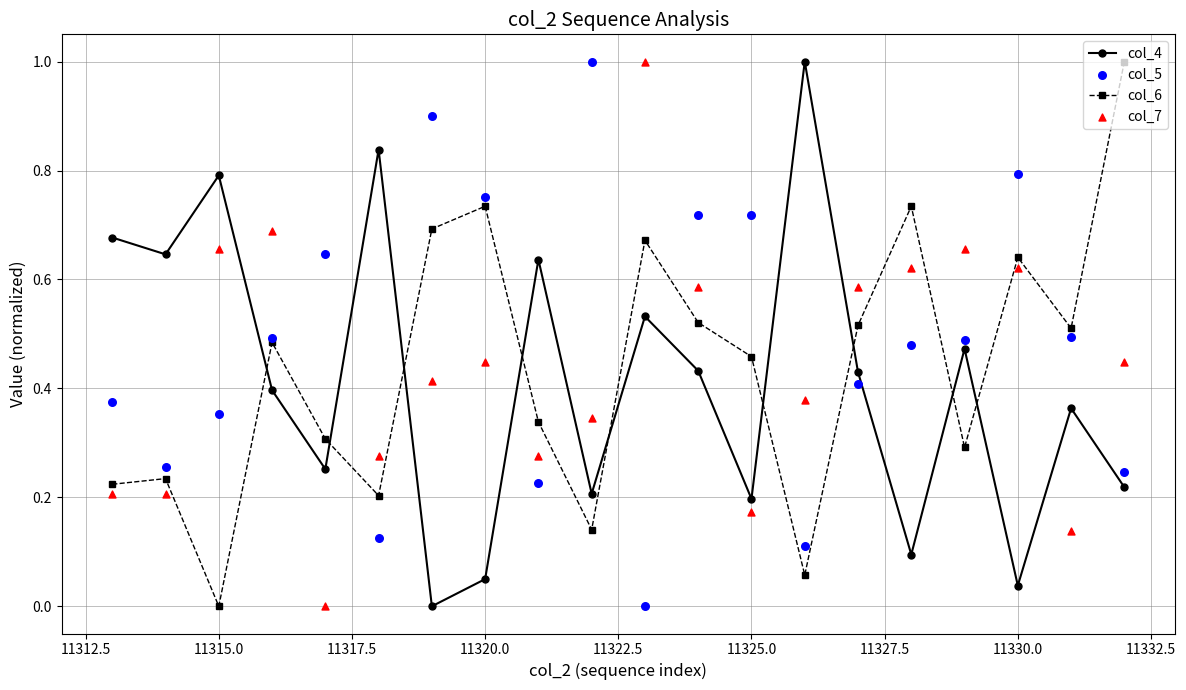

Is it true that col_6 equals 0.0 at 11315.0?

True